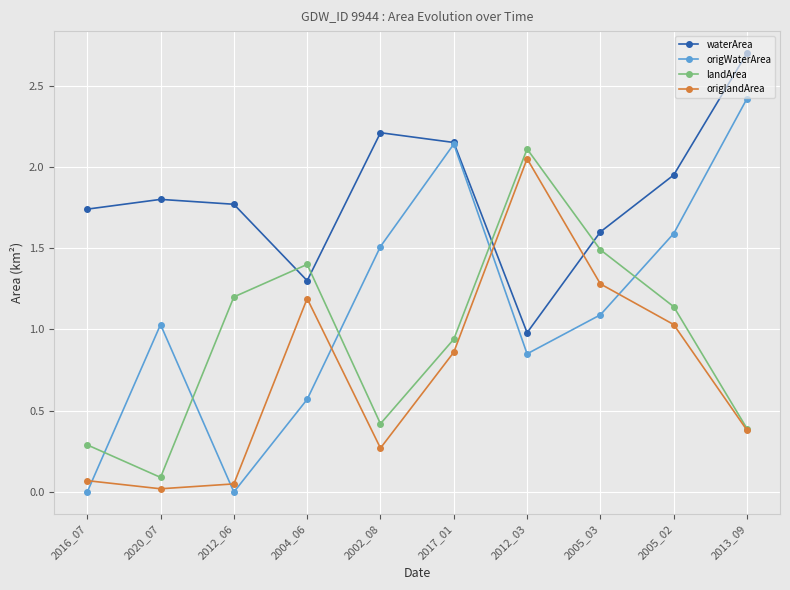

Is it true that waterArea equals 2.2 at 2005_03?

False